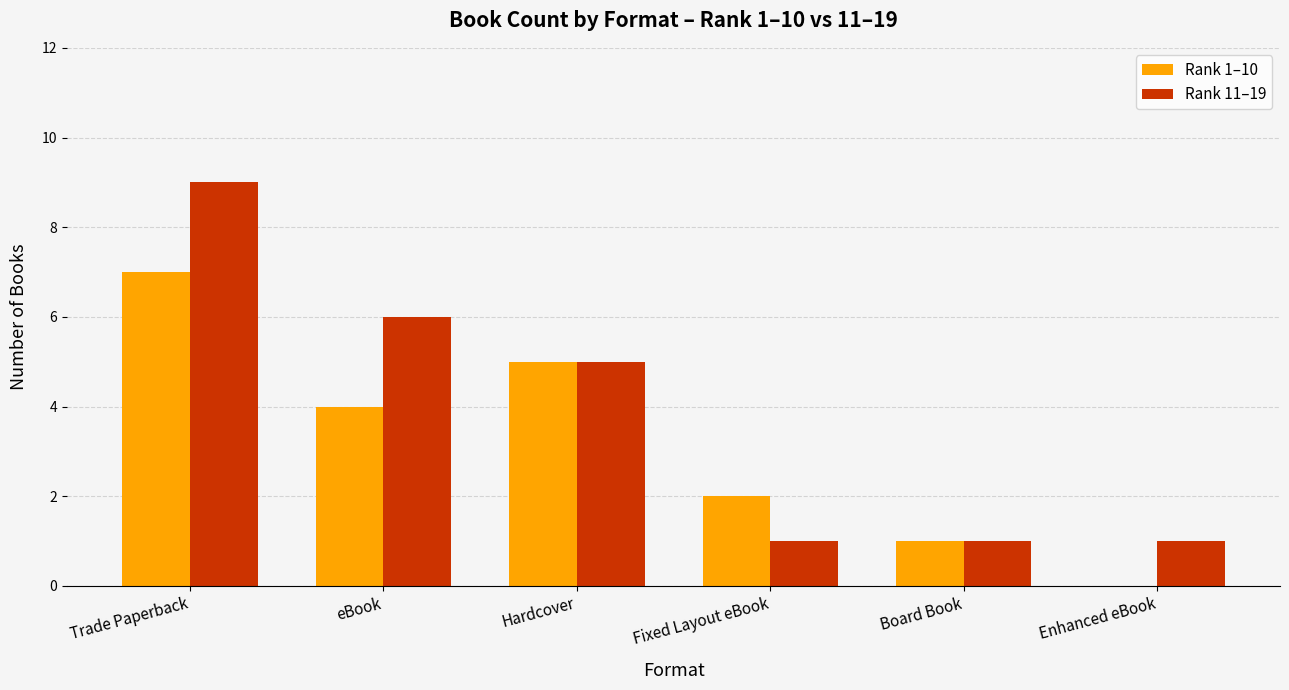

The value of Rank 1–10 at Trade Paperback is 7. True or false?

True